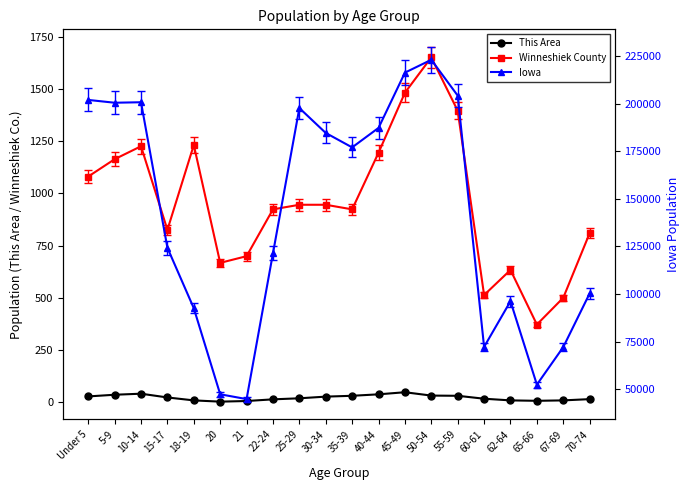

The This Area series shows 49 at 45-49. True or false?

True